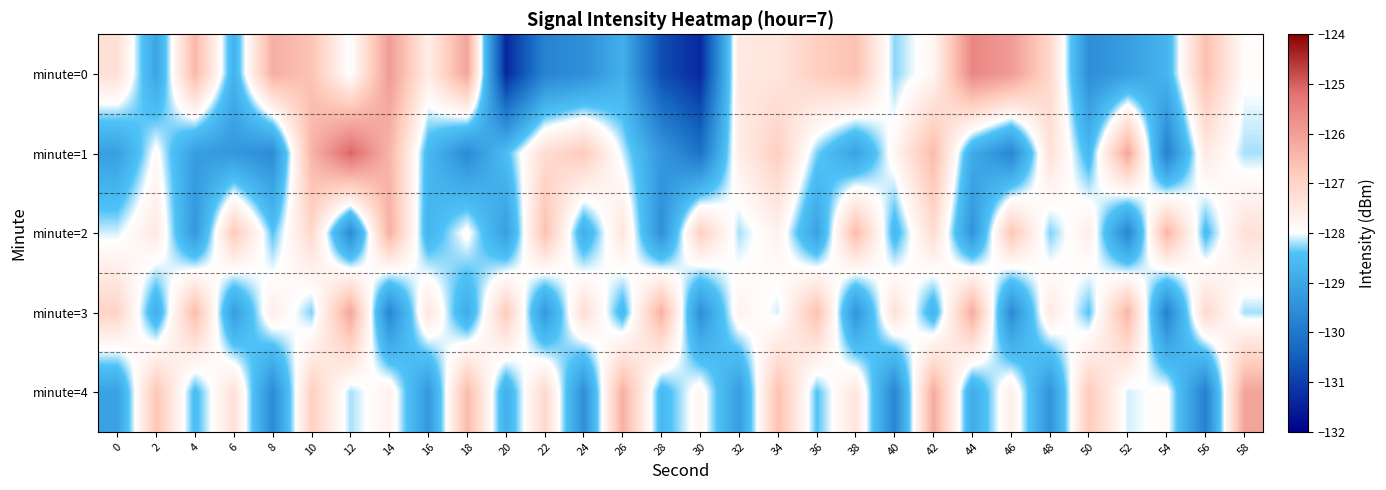

Which label corresponds to the smallest value in the chart?

20